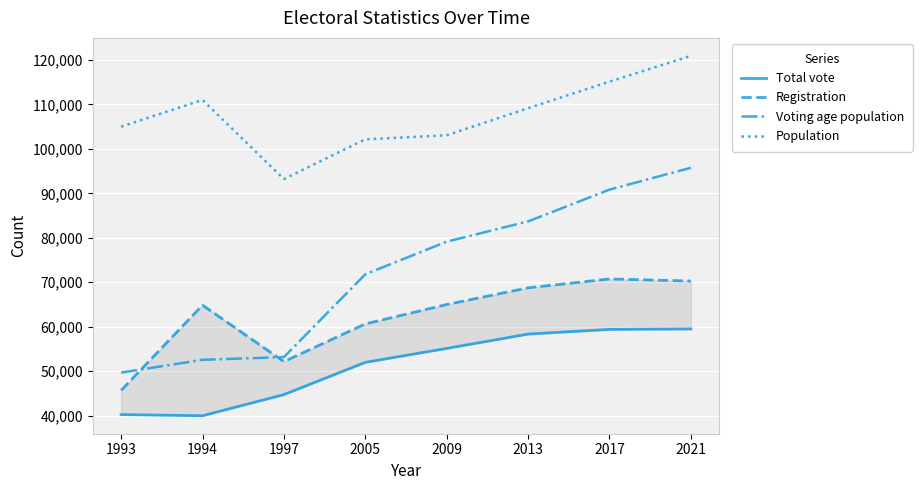

What is the total value across all series at 2013?

319949